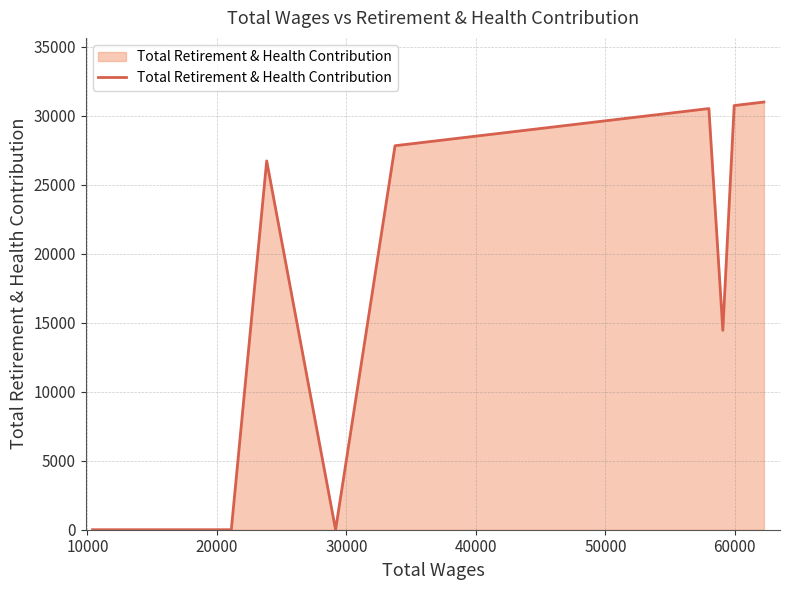

What is the maximum value shown in the chart?

31009